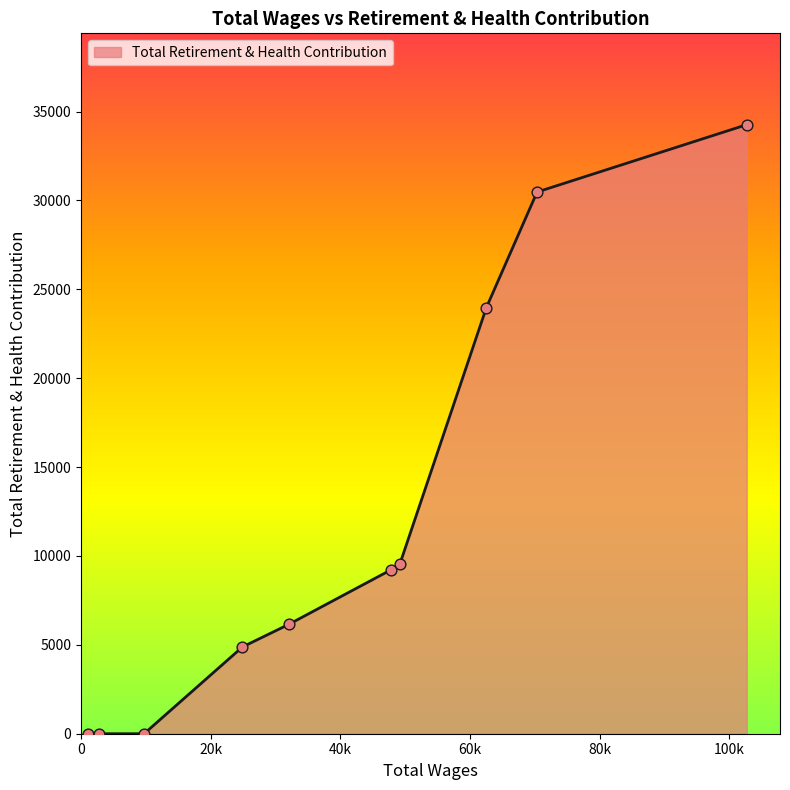

What is the greatest value displayed?

34260